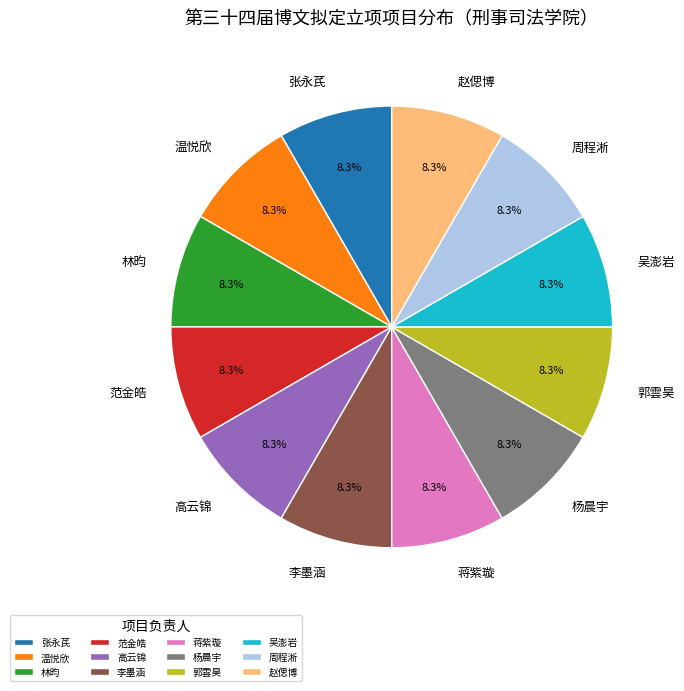

What is the ratio of the value at 林昀 to the value at 李墨涵?

1.0